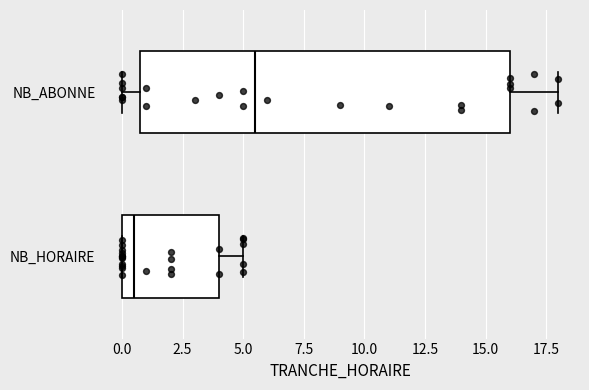

Reading bottom to top, transcribe this box plot: for each box, give where its median line is, the range the box spans, and where its two whiskers end, as read against the x-axis. The values are not printed on the chart, so give them approximately, as read against the axis.

NB_HORAIRE: median 0.5, box 0.0 to 4.0, whiskers 0.0 to 5.0
NB_ABONNE: median 5.5, box 1.0 to 16.0, whiskers 0.0 to 18.0